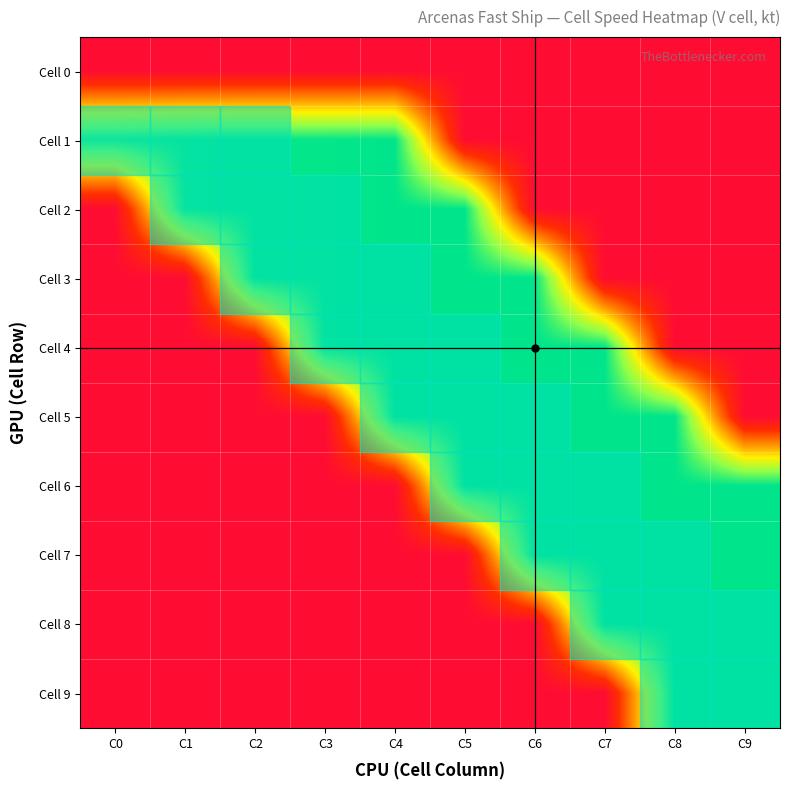

Between C1 and C9, which series saw the biggest shift?

Cell 6